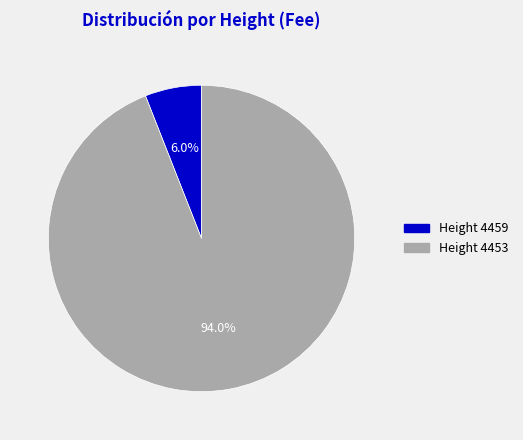

Rank the categories by value from lowest to highest.

Height 4459, Height 4453